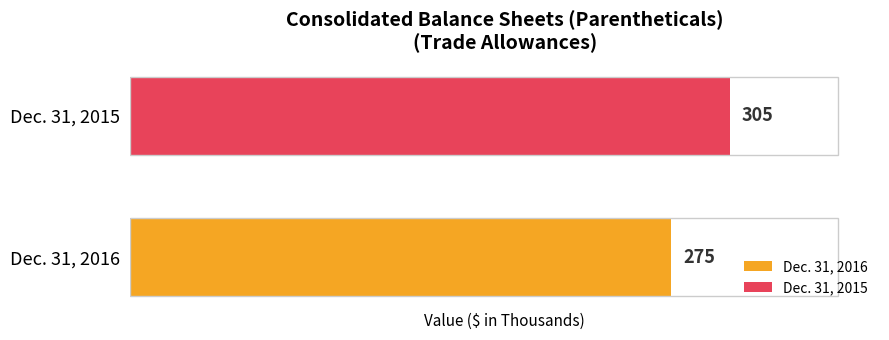

What is the lowest value of the Dec. 31, 2015 series?

305